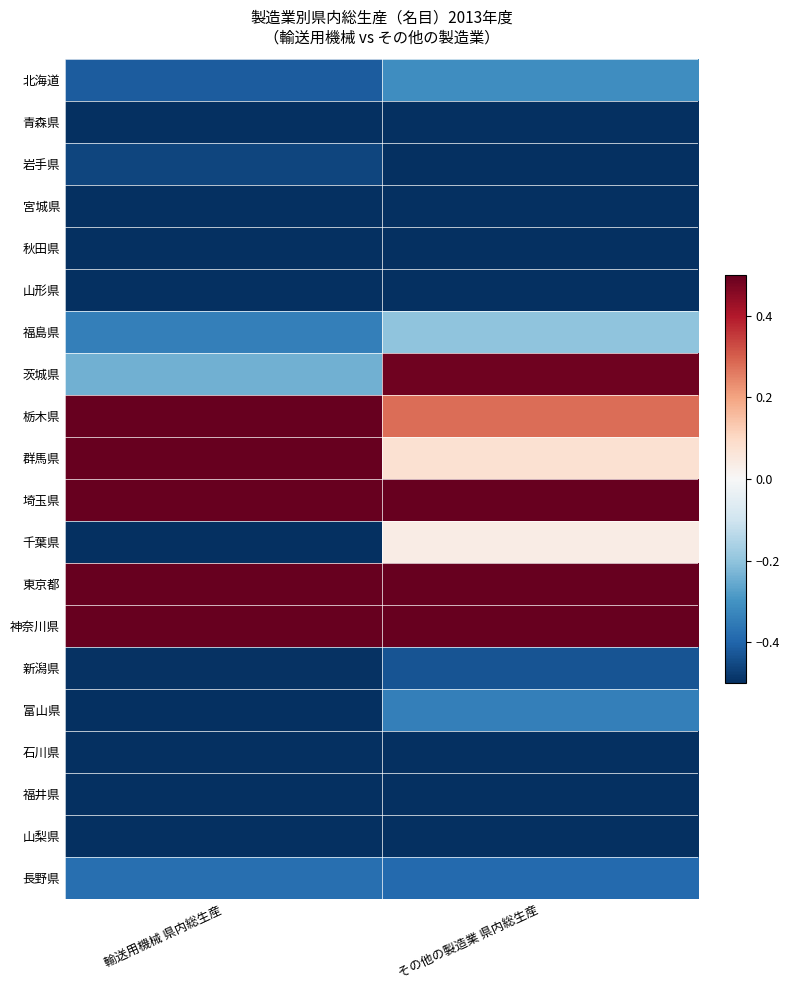

At how many categories does at least one series exceed 0?

2